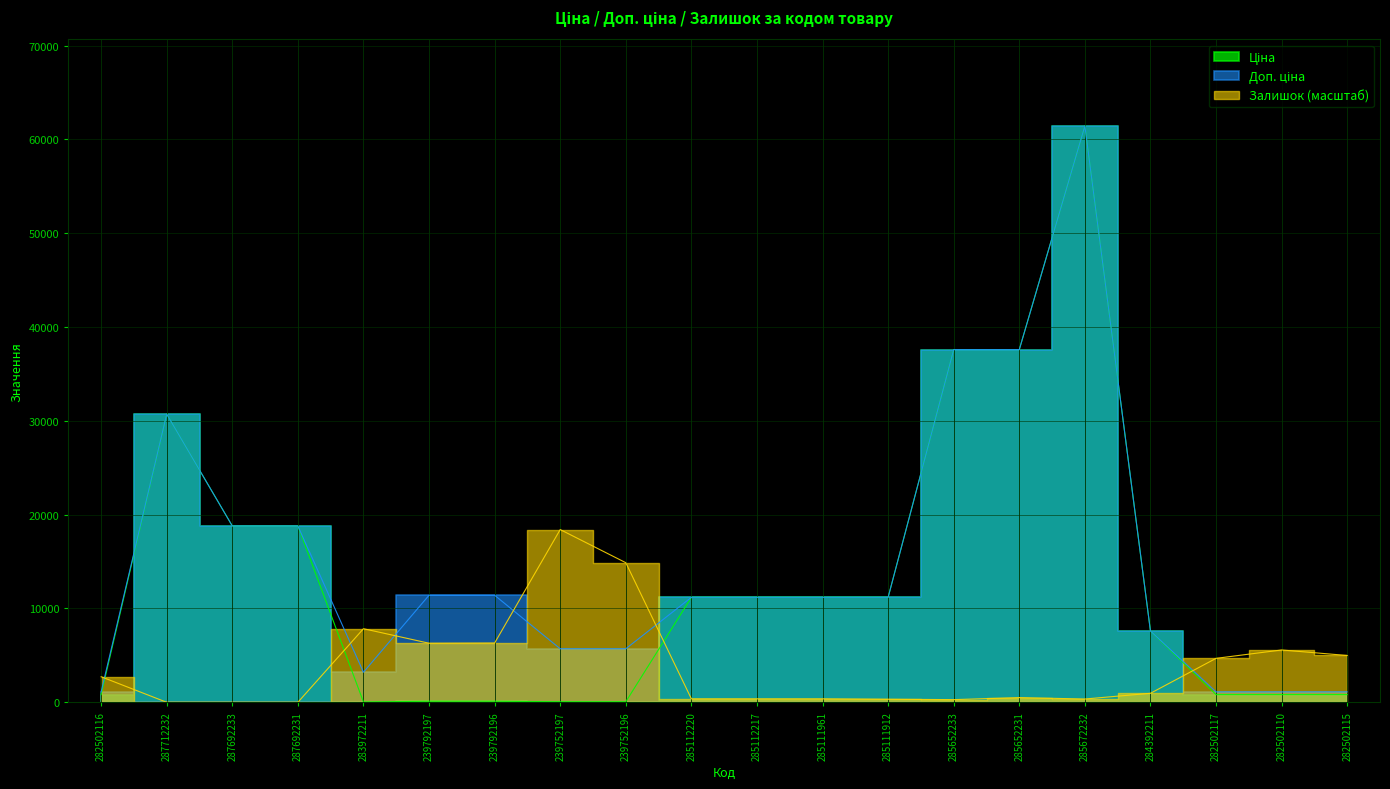

Reading left to right, extract all data points from this chart.

Ціна: 818.5	30717.1	18796.8	18796.8	32.0	114.1	114.1	57.0	57.0	11188.2	11188.2	11188.2	11188.2	37593.6	37593.6	61434.3	7596.5	818.5	818.5	818.5
Доп. ціна: 1109.2	30717.1	18796.8	18796.8	3205.0	11410.0	11410.0	5705.0	5705.0	11188.2	11188.2	11188.2	11188.2	37593.6	37593.6	61434.3	7596.5	1109.2	1109.2	1109.2
Залишок: 2723.1	0.0	0.0	0.0	7842.7	6295.9	6317.7	18408.5	14879.3	370.3	370.3	370.3	326.8	283.2	501.1	348.6	958.5	4683.8	5577.0	4988.8